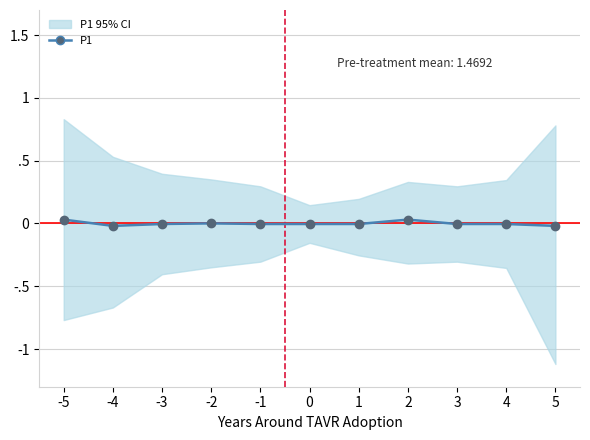

How many values exceed 0?

3